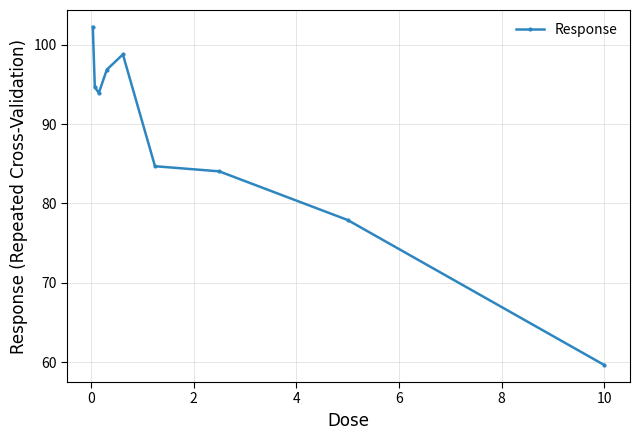

What is the minimum value shown in the chart?

59.6